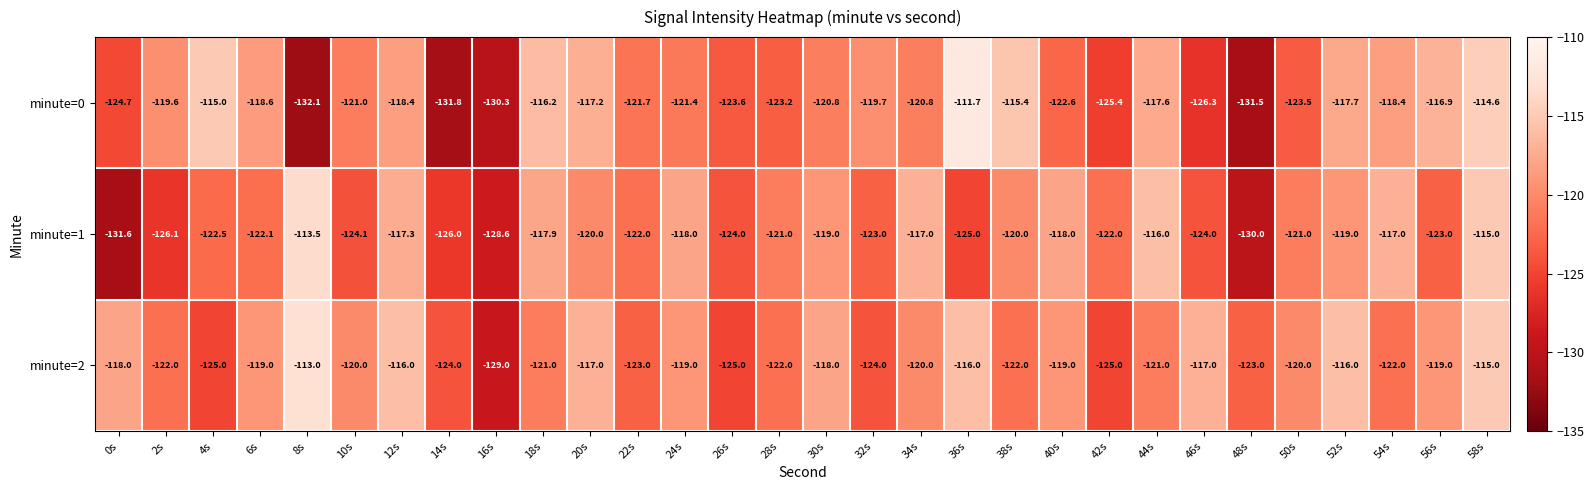

What is the total value across all series at 32s?

-366.7